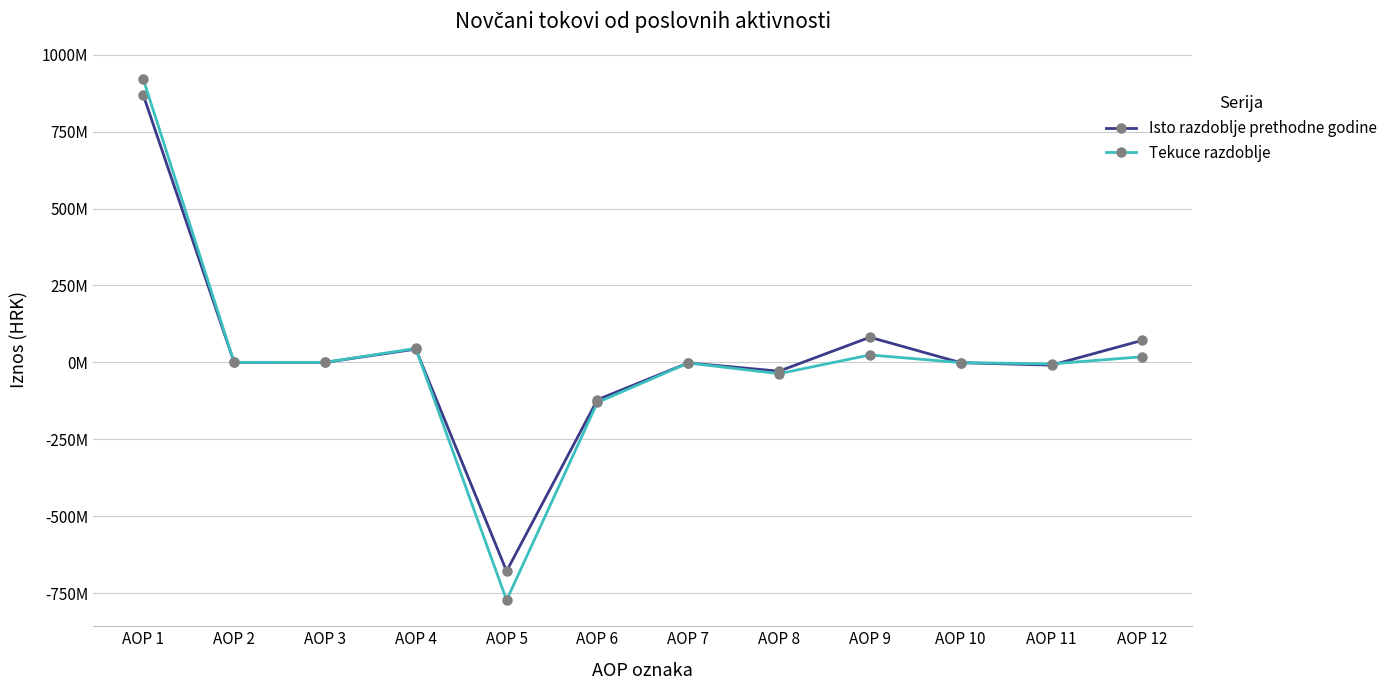

After their last crossing, which series has the higher values: Isto razdoblje prethodne godine or Tekuce razdoblje?

Isto razdoblje prethodne godine